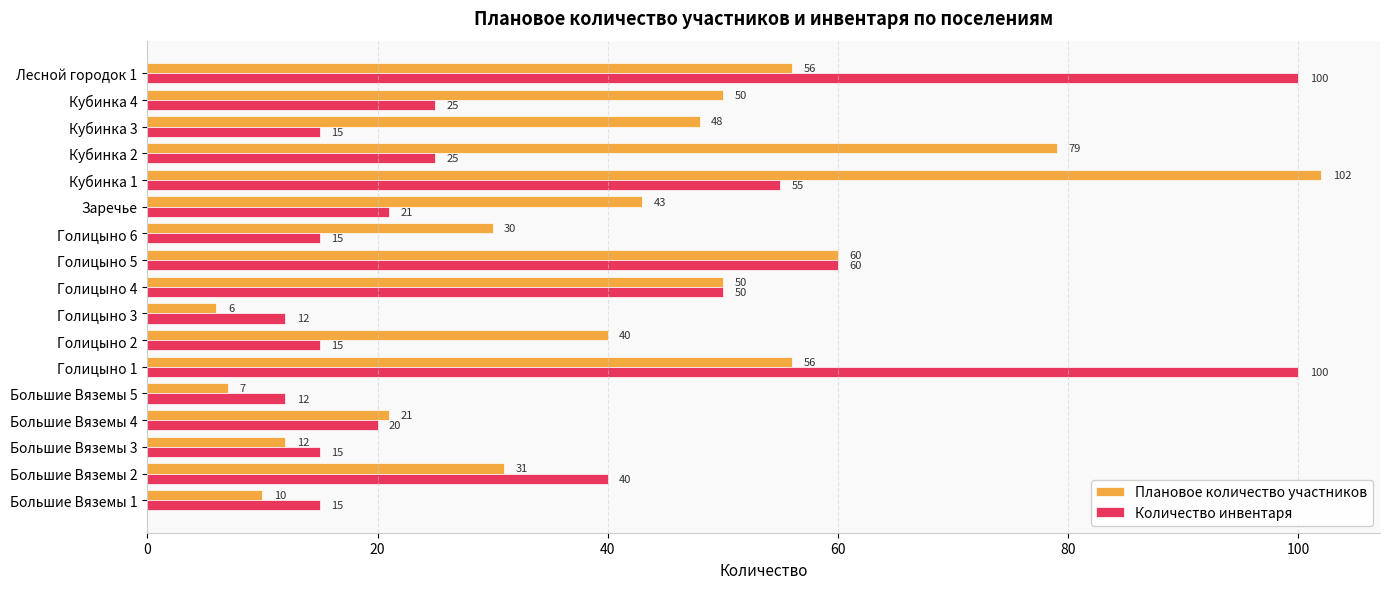

True or false: Количество инвентаря has a value of 12 at Голицыно 3.

True